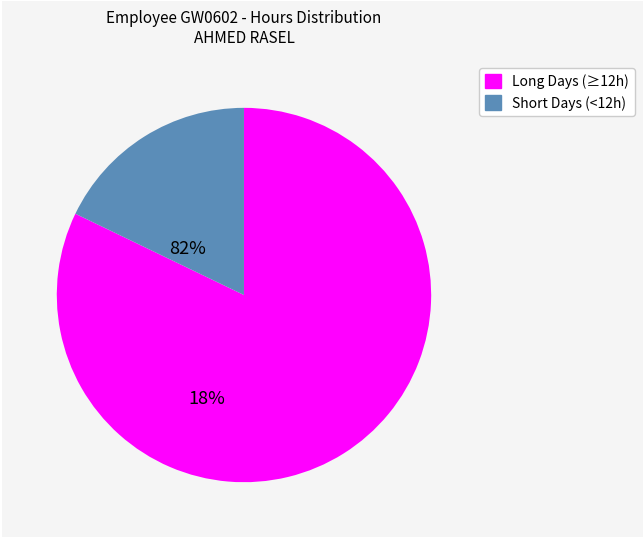

Which category has the smallest portion of the pie?

Short Days (<12h)